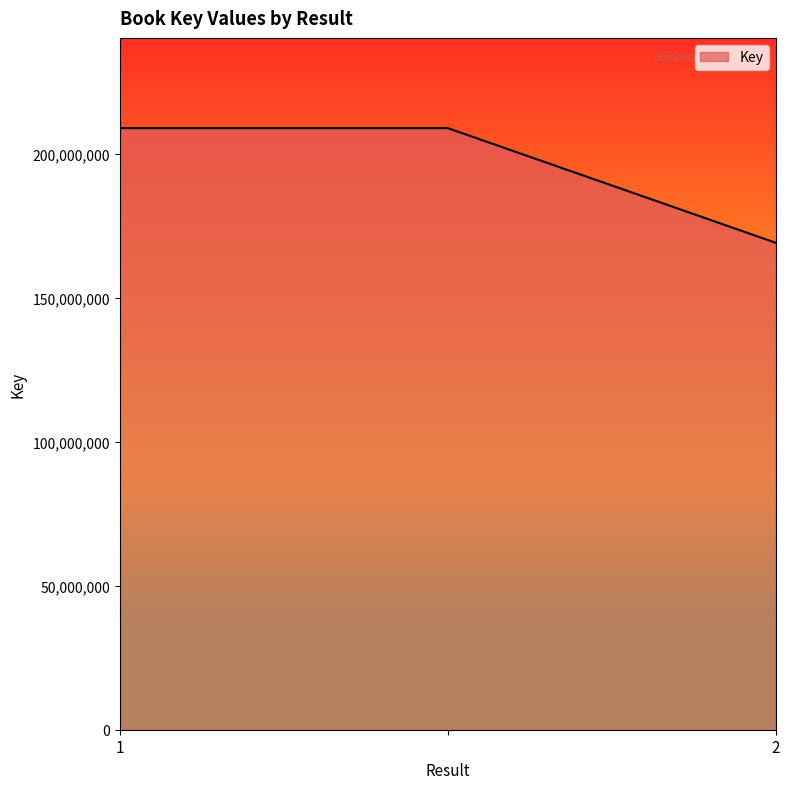

What is the average value?

195648545